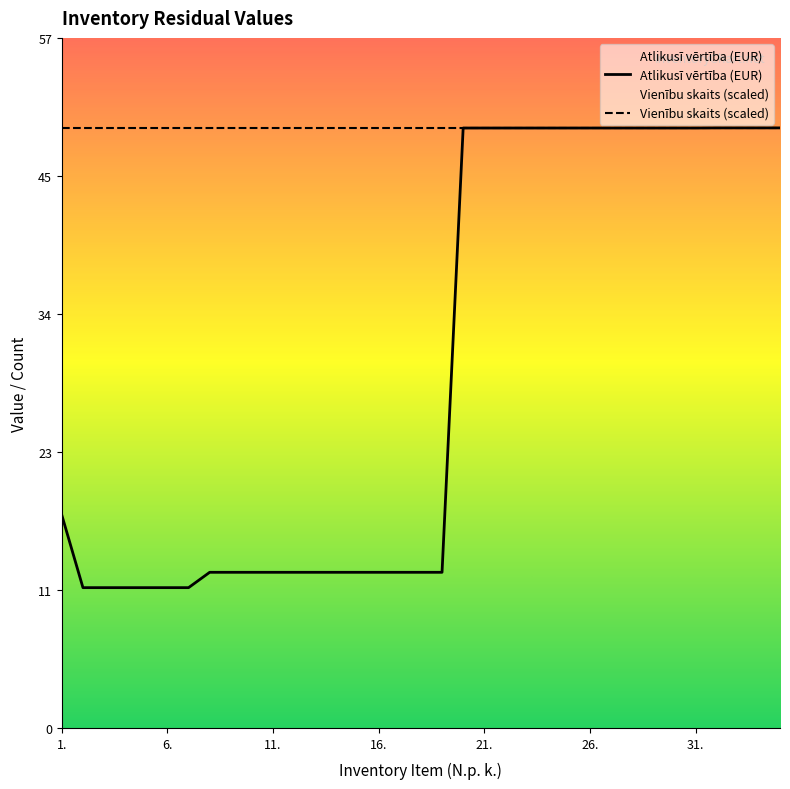

How many values in the Atlikusī vērtība (EUR) series are below 12?

6